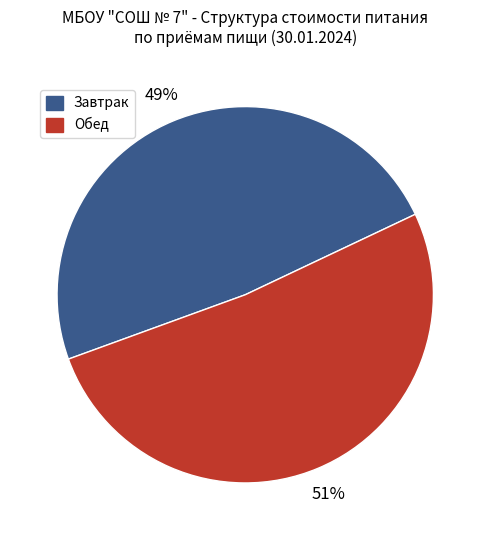

Does any single category account for the majority?

Yes